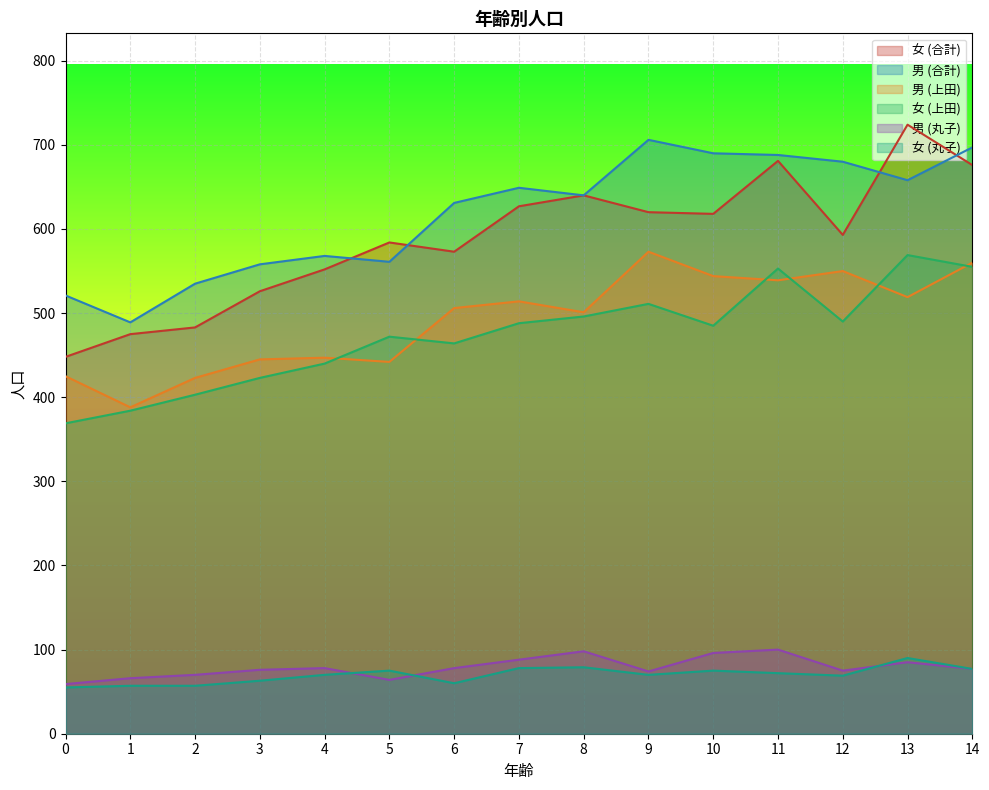

Reading right to left, extract all data points from this chart.

男 (合計): 14=697	13=658	12=680	11=688	10=690	9=706	8=640	7=649	6=631	5=561	4=568	3=558	2=535	1=489	0=521
女 (合計): 14=676	13=724	12=593	11=681	10=618	9=620	8=640	7=627	6=573	5=584	4=552	3=526	2=483	1=475	0=448
男 (上田): 14=560	13=519	12=550	11=539	10=544	9=573	8=501	7=514	6=506	5=442	4=447	3=445	2=423	1=388	0=425
女 (上田): 14=555	13=569	12=490	11=553	10=485	9=511	8=496	7=488	6=464	5=472	4=440	3=423	2=403	1=384	0=369
男 (丸子): 14=77	13=85	12=75	11=100	10=96	9=74	8=98	7=88	6=78	5=64	4=78	3=76	2=70	1=66	0=59
女 (丸子): 14=77	13=90	12=69	11=72	10=75	9=70	8=79	7=78	6=60	5=75	4=70	3=63	2=57	1=57	0=55